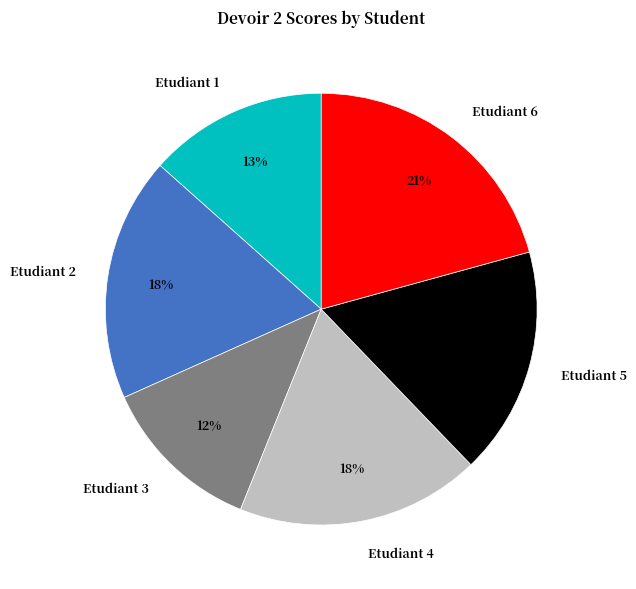

To the nearest percent, what is the combined percentage of Etudiant 3 and Etudiant 5?

29%